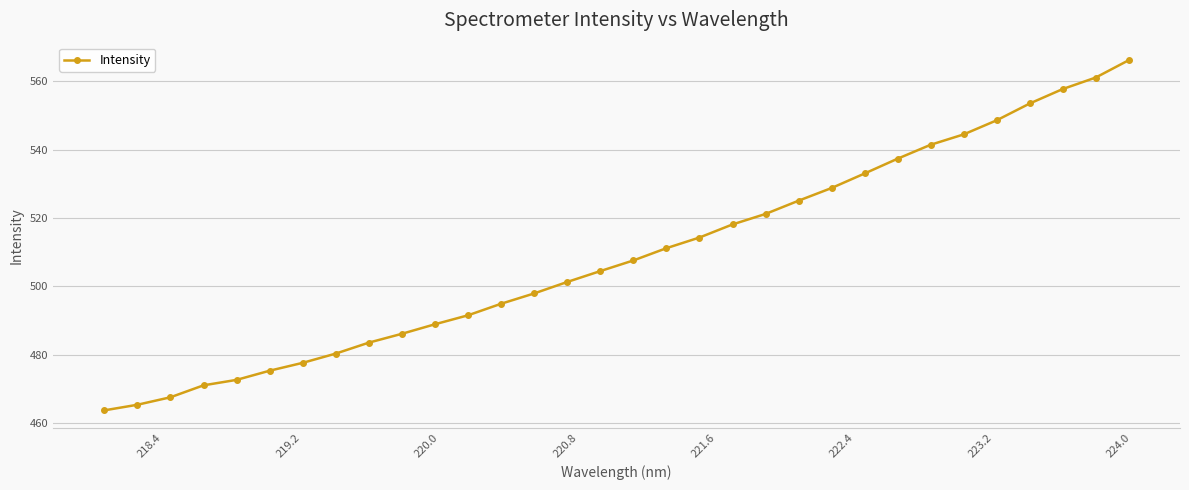

Reading left to right, what are all the values shown in this chart?

463.7	465.4	467.6	471.1	472.7	475.4	477.7	480.4	483.6	486.2	488.9	491.6	495.0	498.0	501.3	504.5	507.6	511.2	514.3	518.2	521.2	525.1	528.8	533.1	537.4	541.5	544.5	548.6	553.5	557.8	561.1	566.2